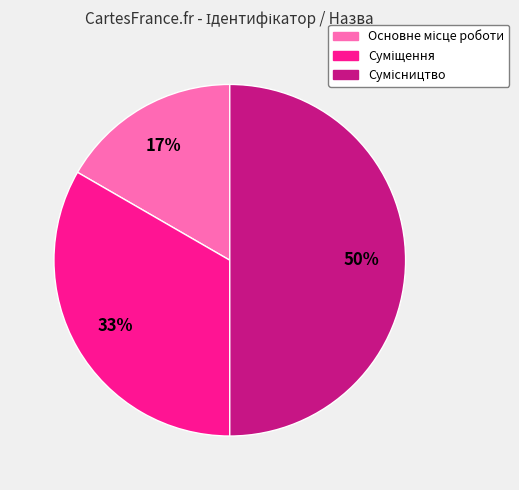

To the nearest percent, what is the average slice percentage?

33%